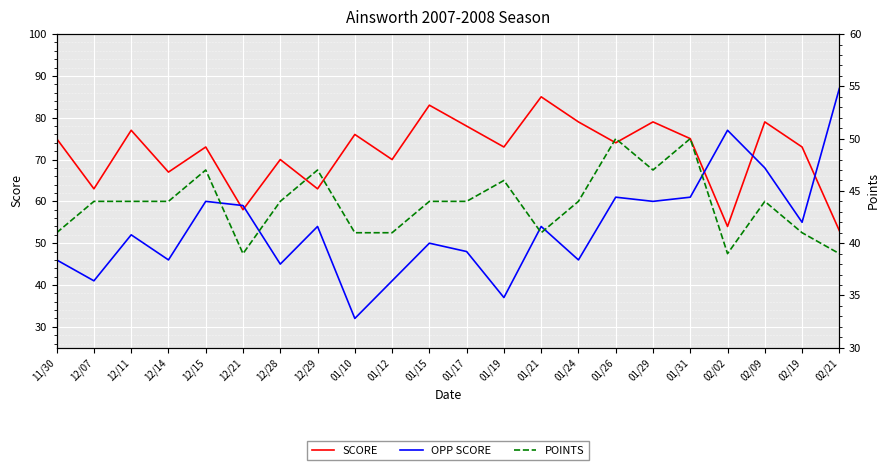

What are all the series names shown in the legend?

SCORE, OPP SCORE, POINTS